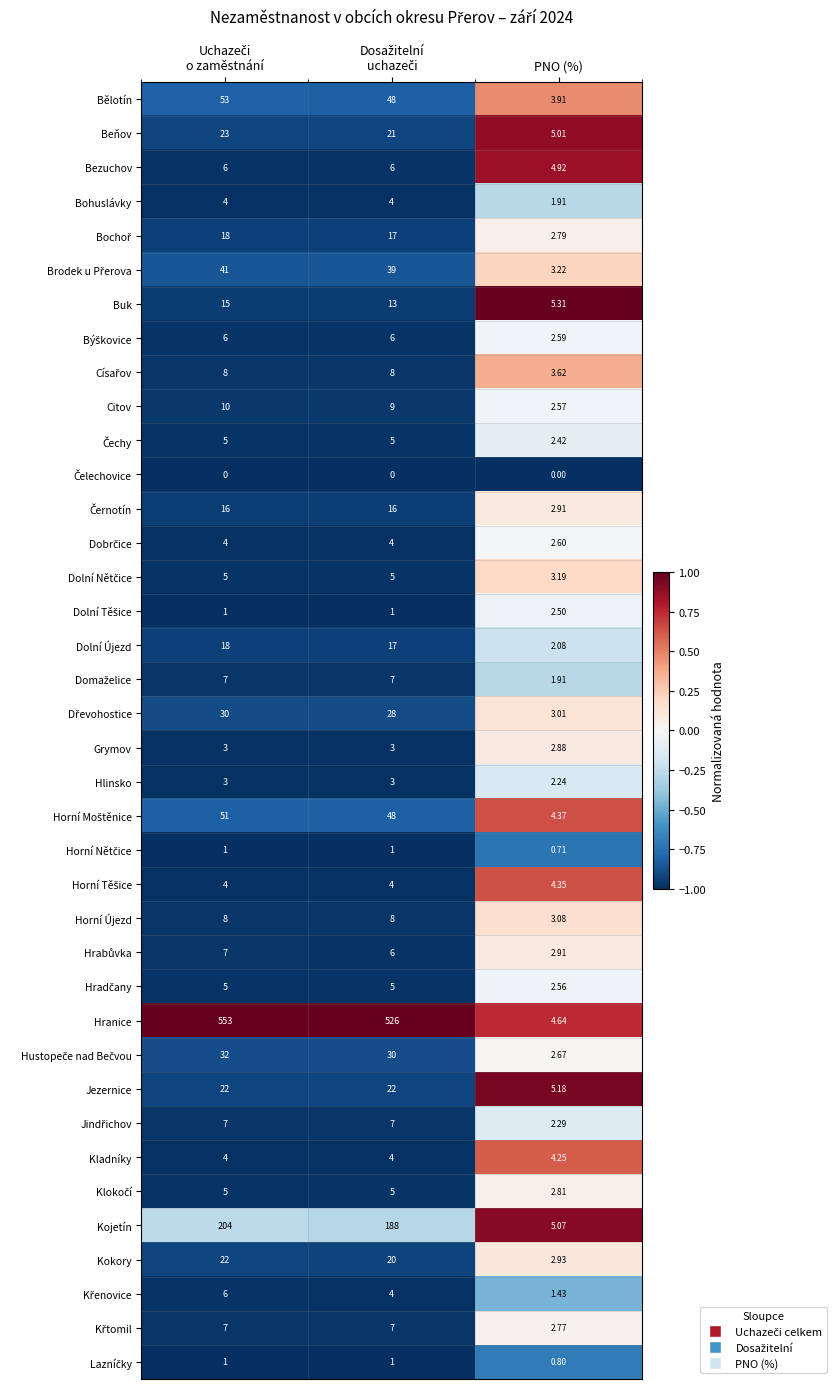

Which series has the largest range (max minus min)?

Hranice